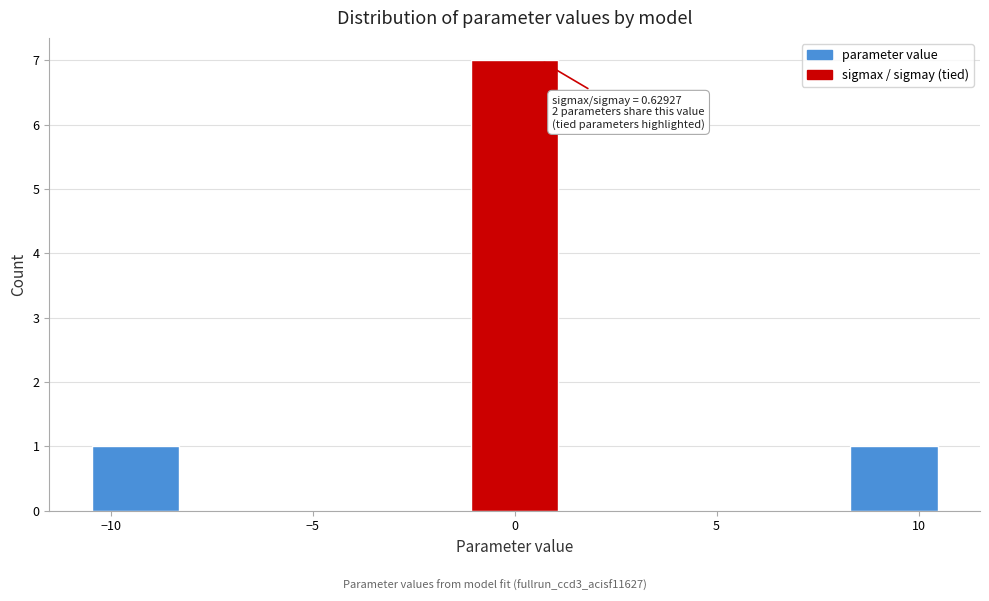

Which range on the x-axis has the tallest bar?

-1.0 to 1.0